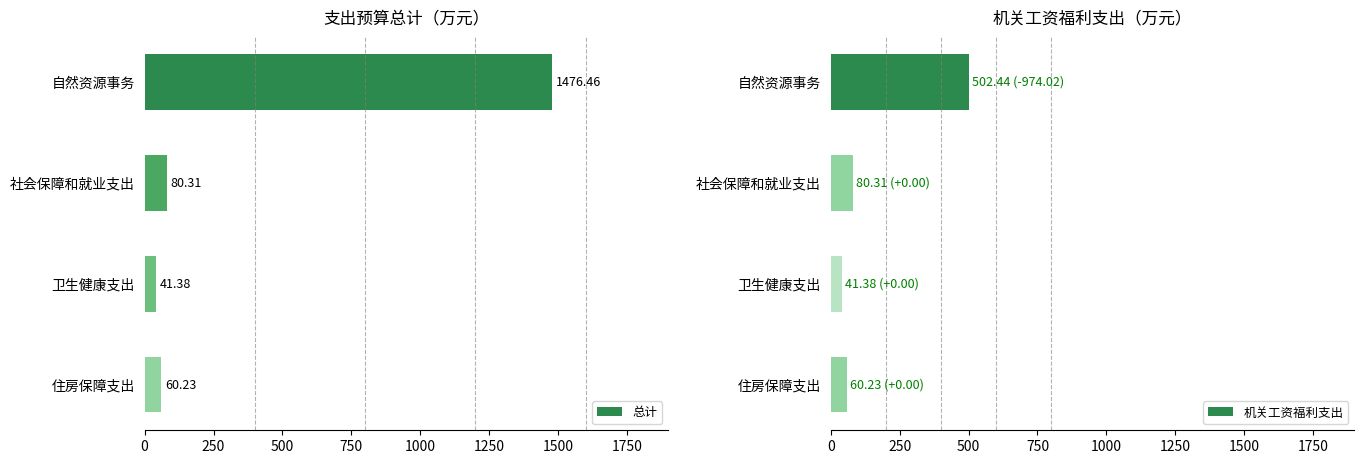

What is the difference between the maximum and minimum values in the 总计 series?

1435.1